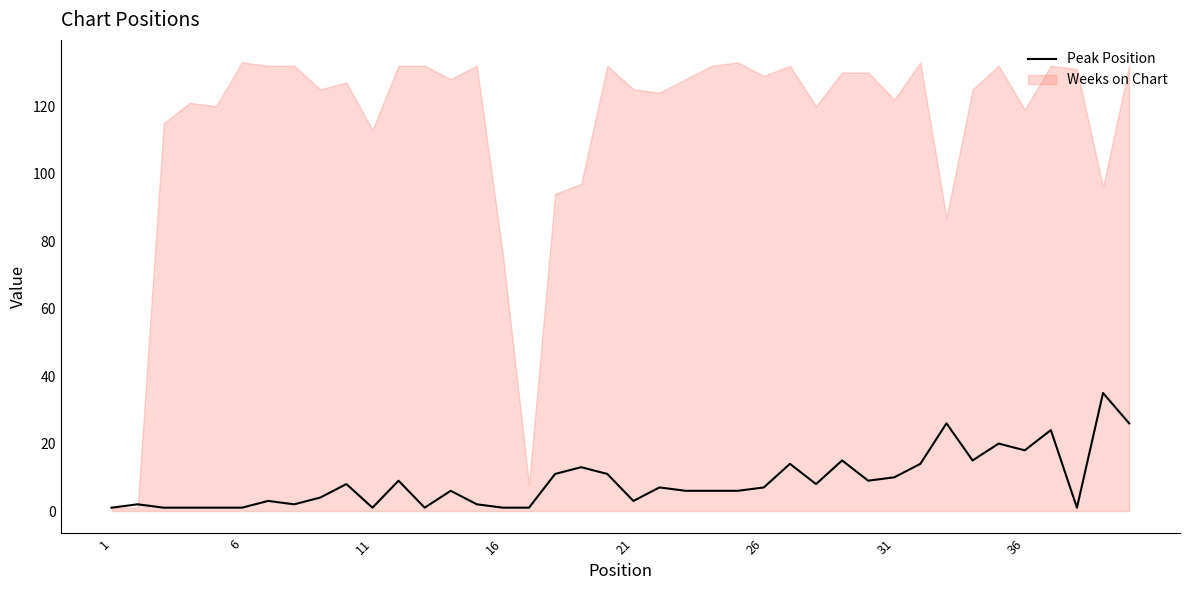

Reading left to right, extract all data points from this chart.

1	2	1	1	1	1	3	2	4	8	1	9	1	6	2	1	1	11	13	11	3	7	6	6	6	7	14	8	15	9	10	14	26	15	20	18	24	1	35	26